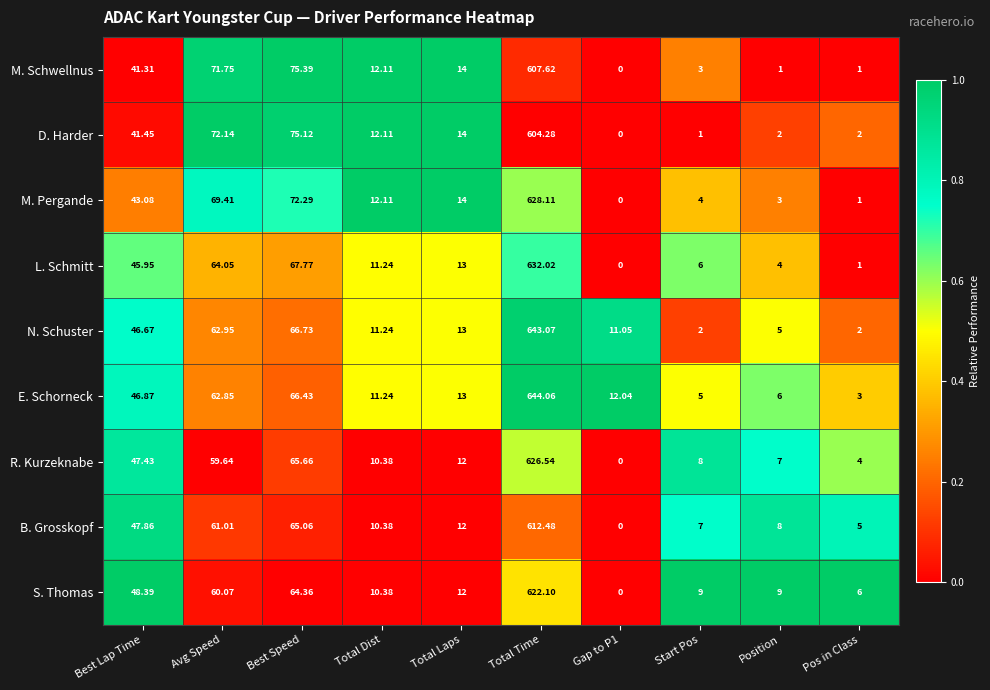

At Start Pos, list the series in order from smallest to largest.

D. Harder, N. Schuster, M. Schwellnus, M. Pergande, E. Schorneck, L. Schmitt, B. Grosskopf, R. Kurzeknabe, S. Thomas